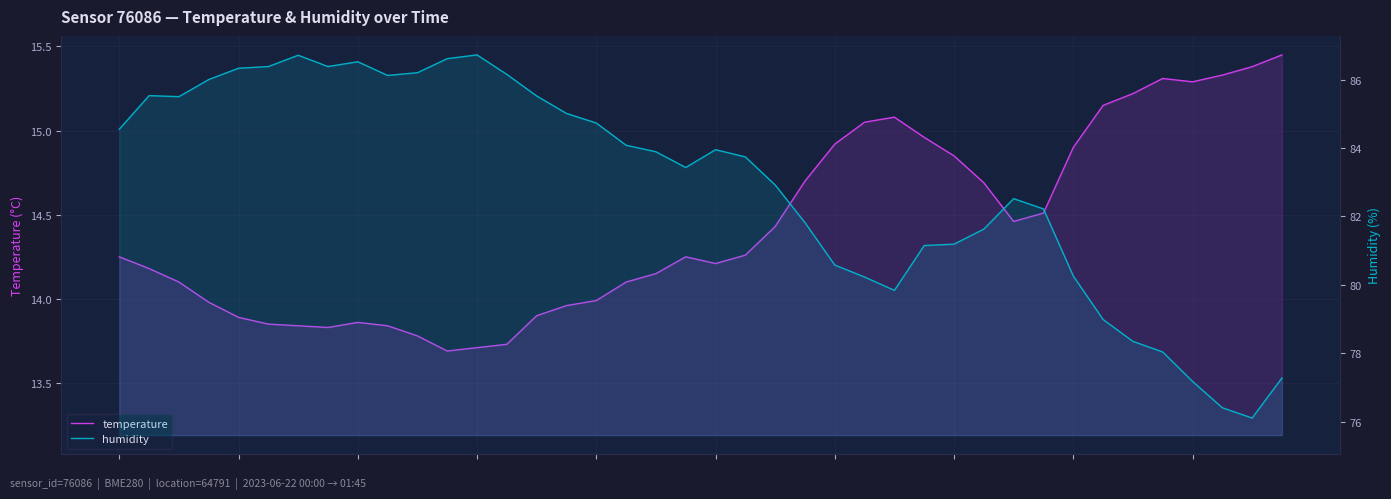

Which category has the lowest value across all series?

11